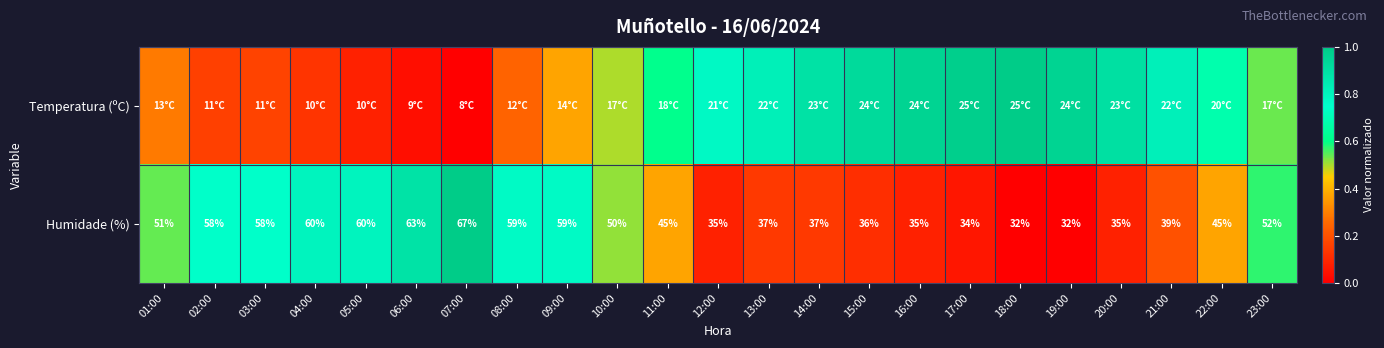

True or false: Humidade (%) has a value of 0.4 at 21:00.

False